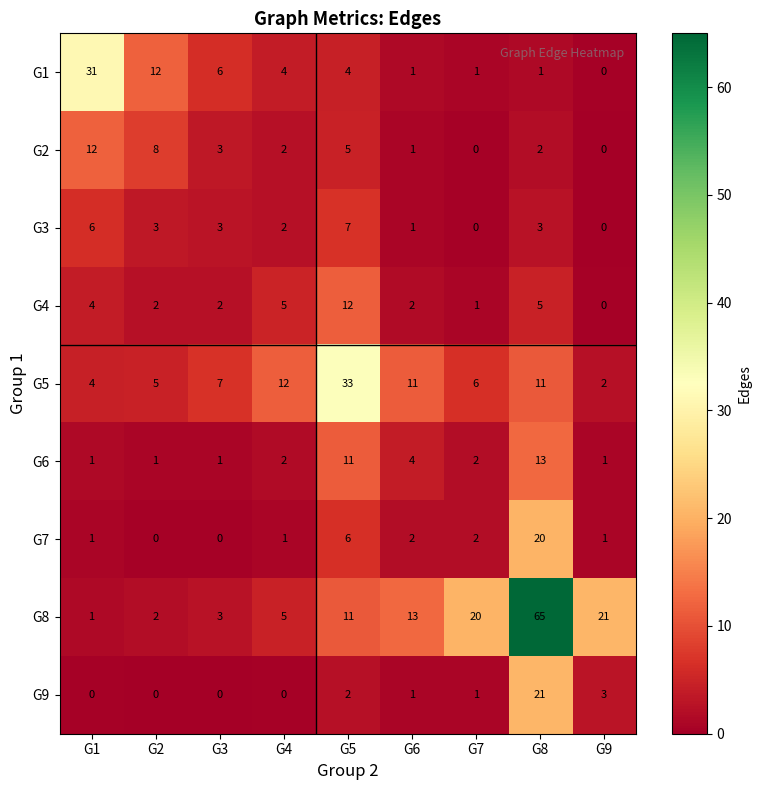

Which series changed the most between G7 and G9?

G5